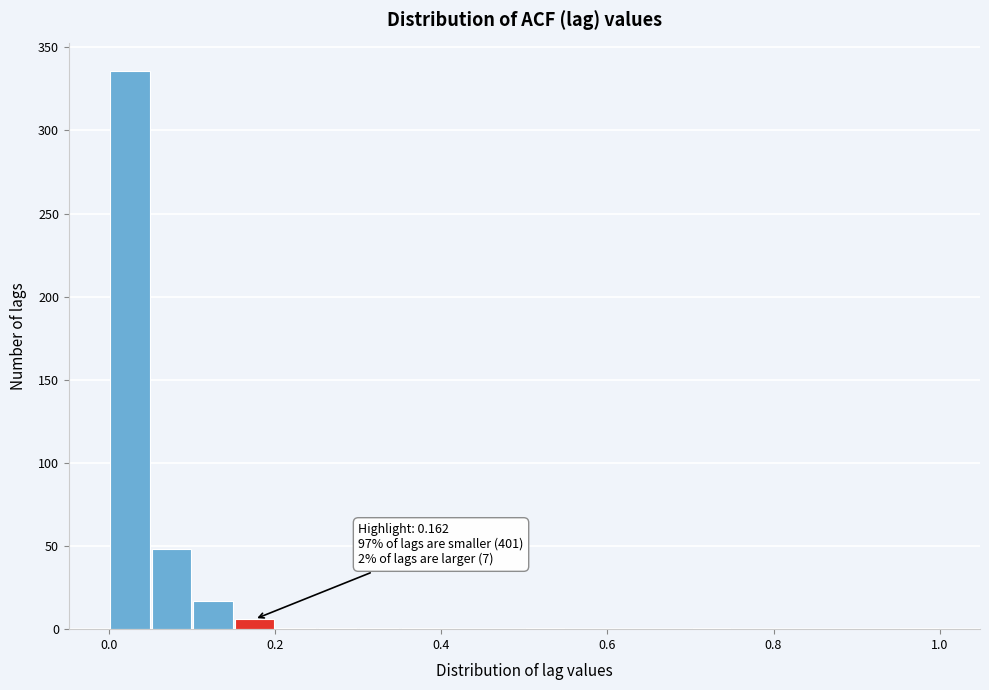

Read against the x-axis, roughly where is the centre of the tallest bar?

0.02